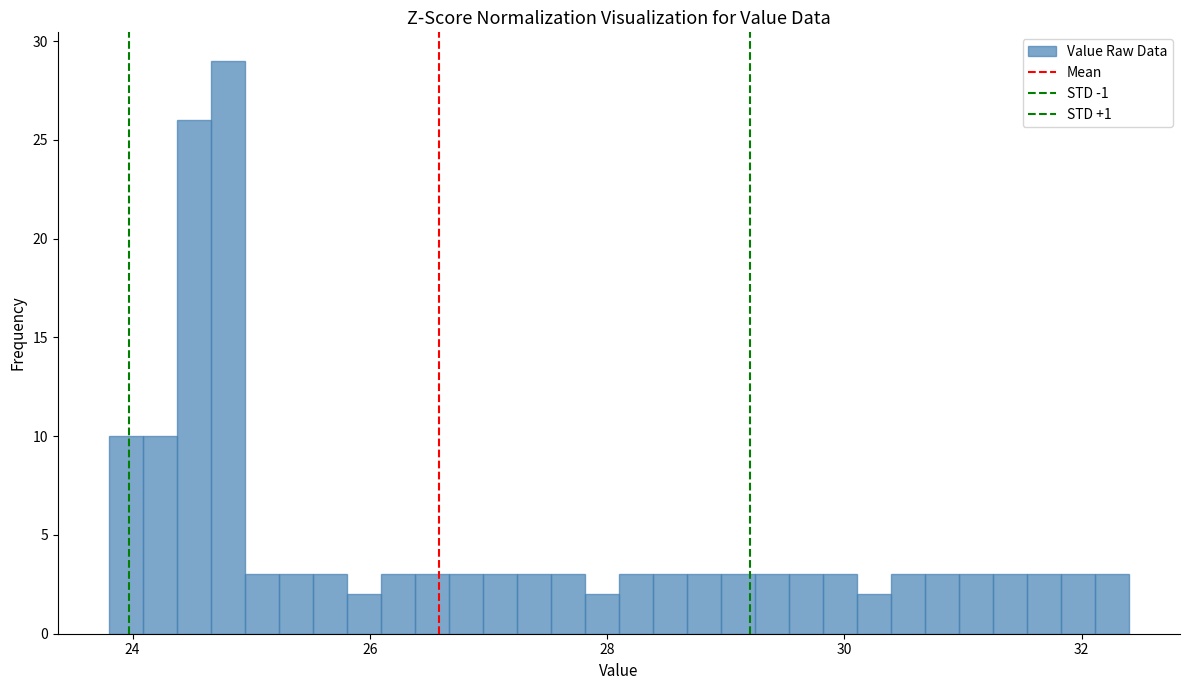

Around what value on the x-axis is the tallest bar? Give the approximate position of its centre, as read against the axis.

24.8